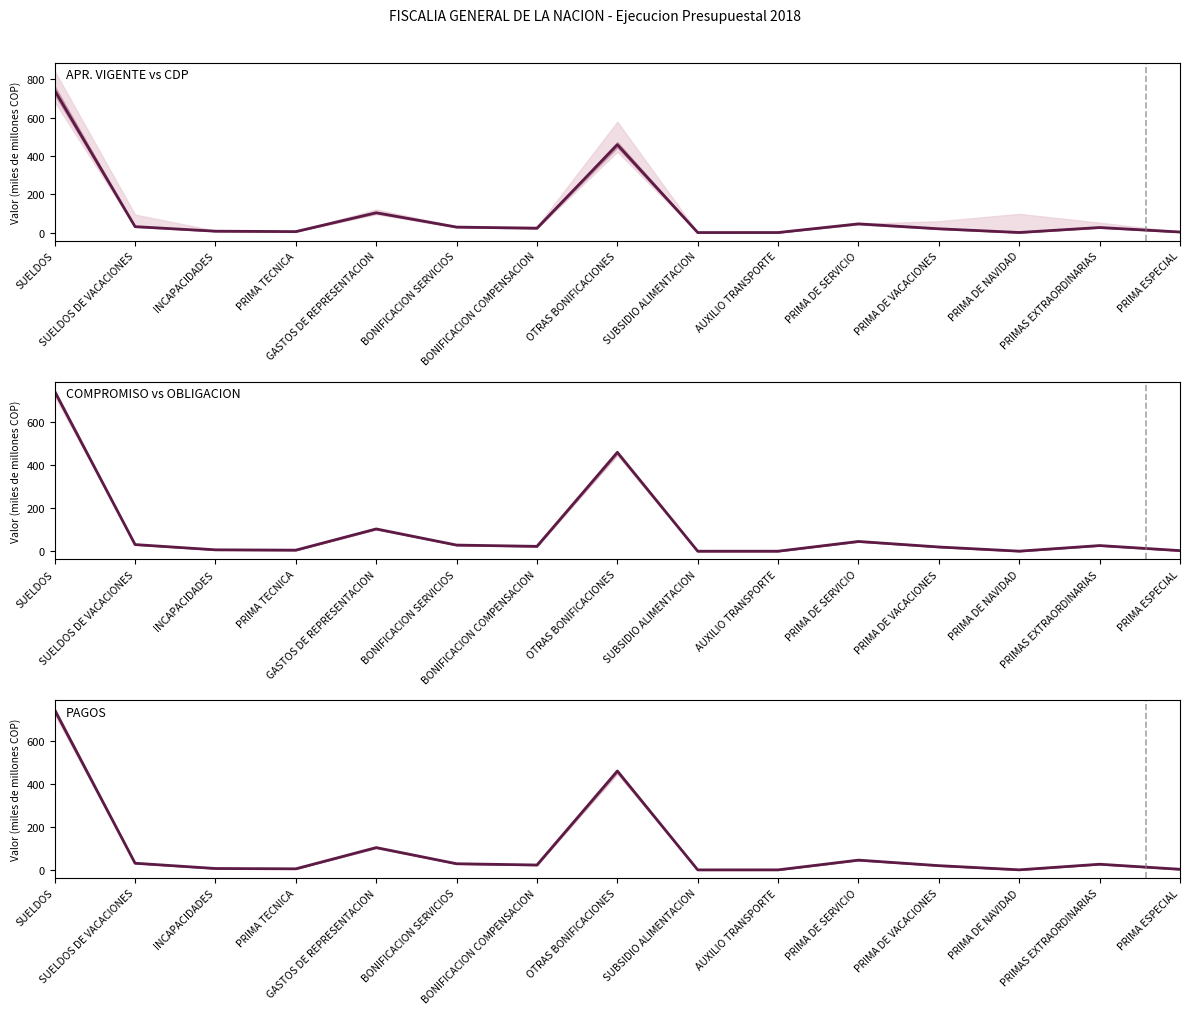

How many lines are shown in the chart?

3